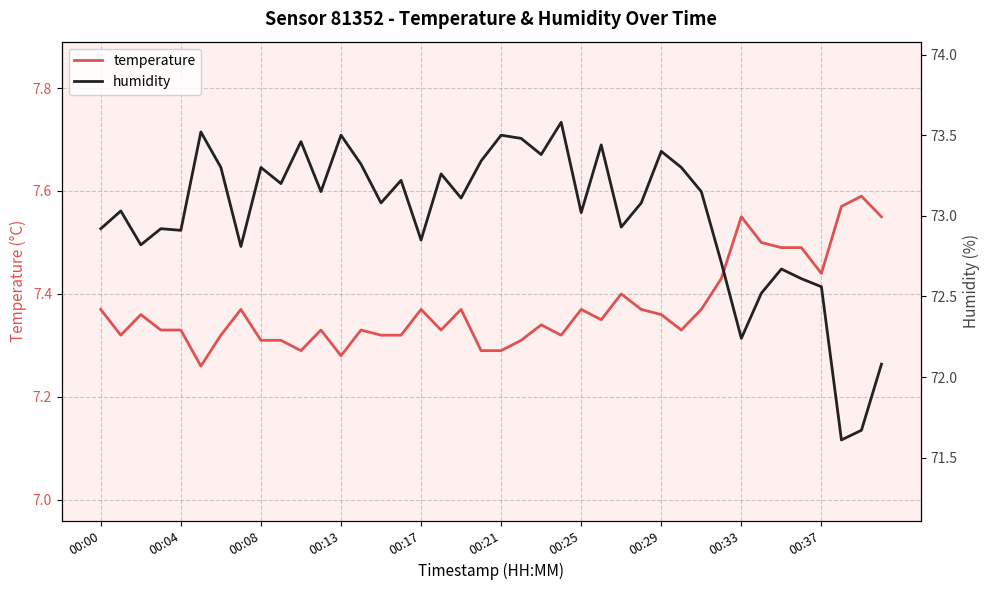

True or false: humidity has a value of 73.3 at 19.

True